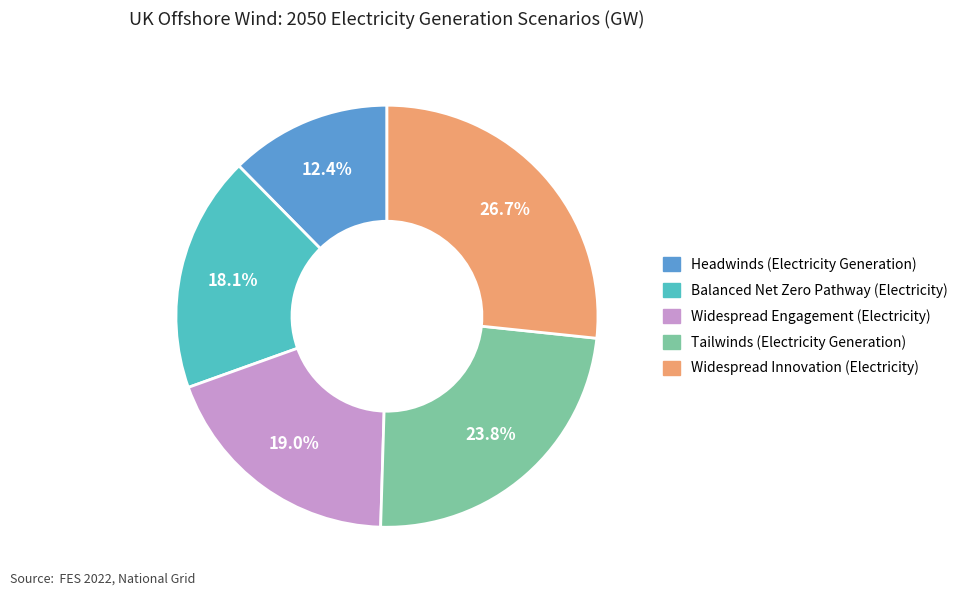

What is the ratio of the value at Widespread Innovation (Electricity) to the value at Headwinds (Electricity Generation)?

2.2